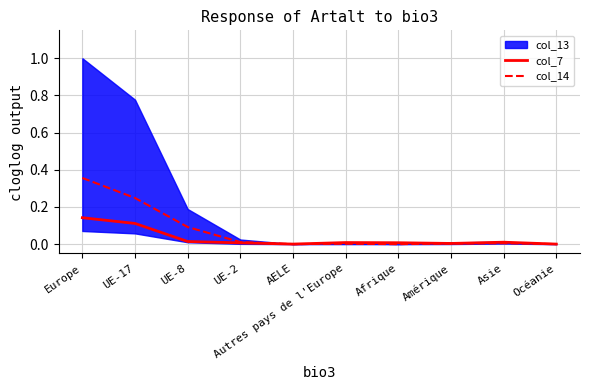

Which category has the highest value in the col_7 series?

Europe